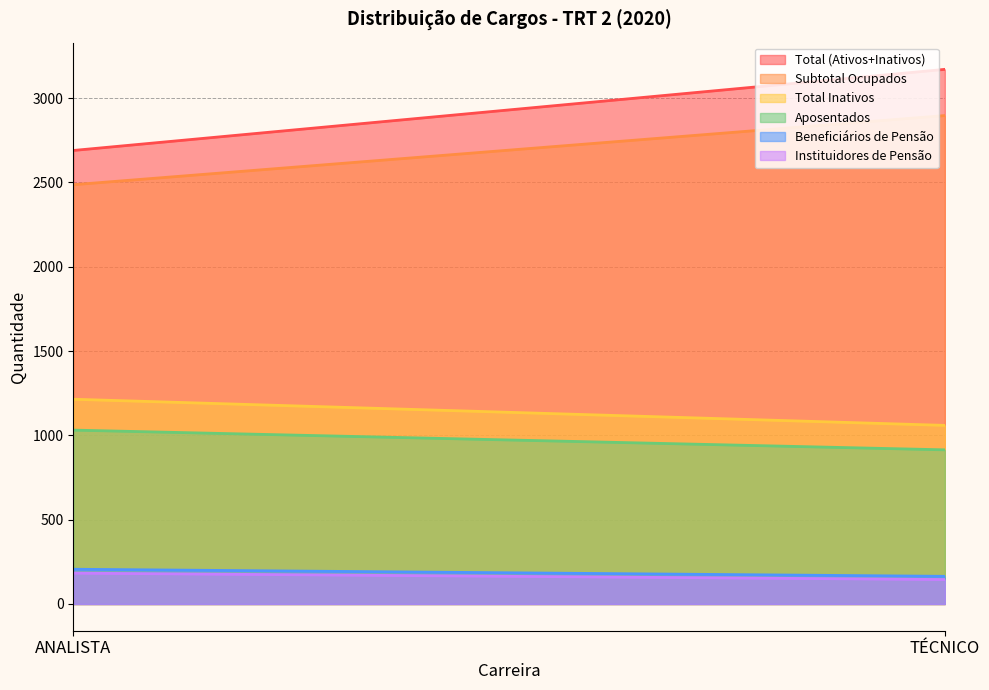

What is the smallest value displayed?

145